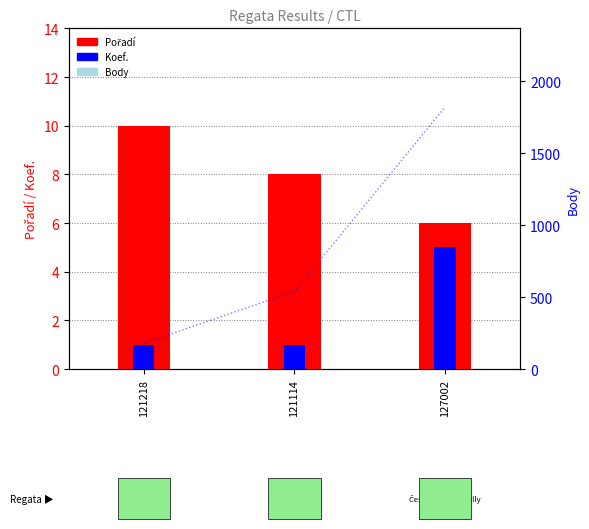

List the series in order of their peak value, lowest first.

Koef., Pořadí, Body (right)